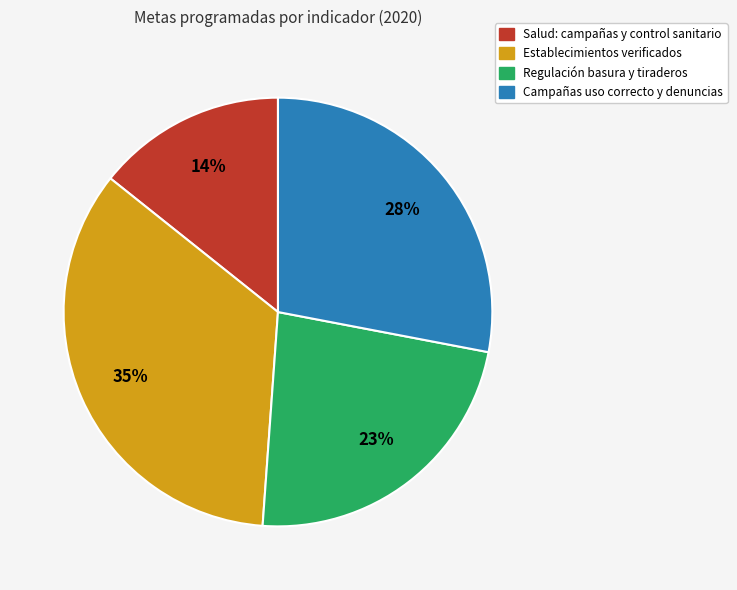

To the nearest percent, what portion does Salud: campañas y control sanitario represent?

14%